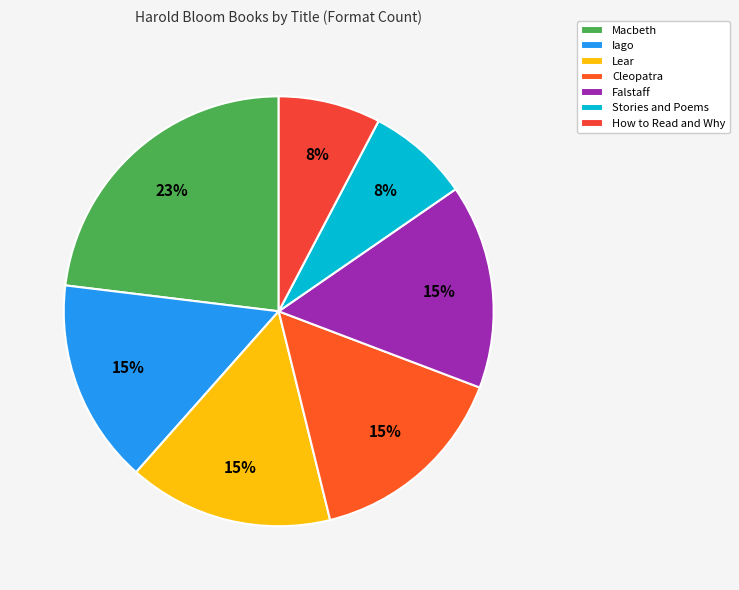

Between Lear and How to Read and Why, which is larger?

Lear